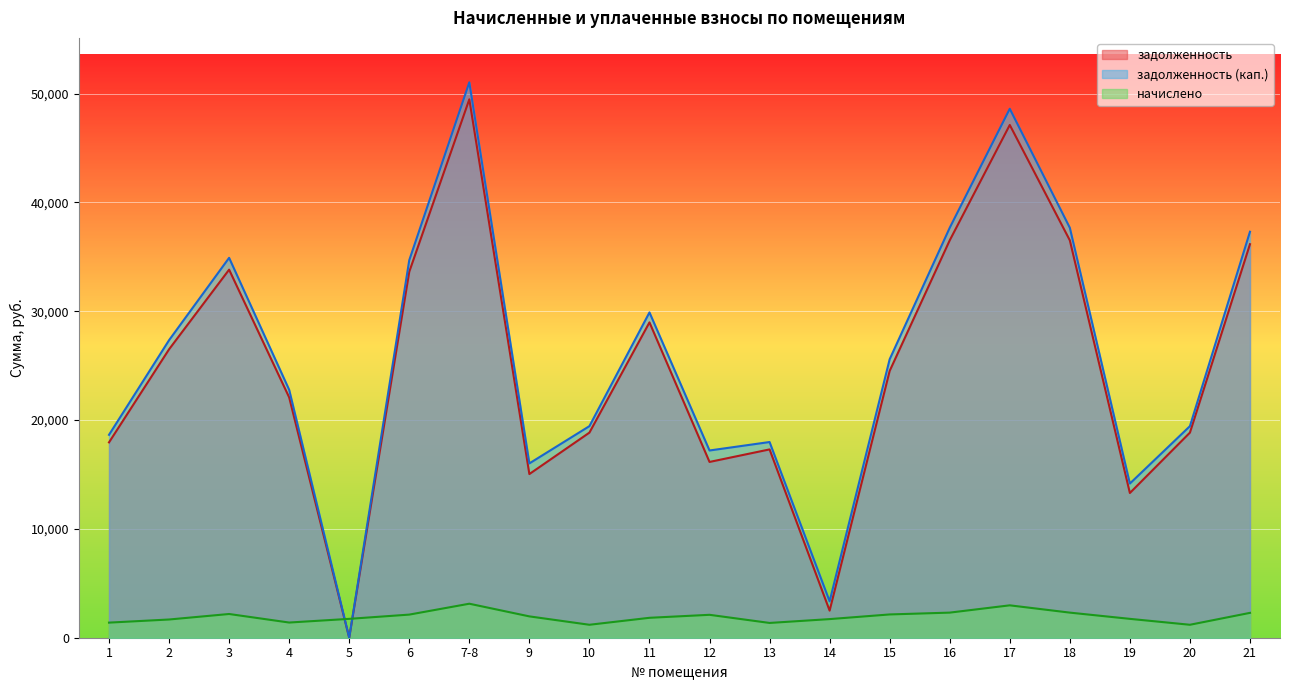

How many lines are shown in the chart?

3